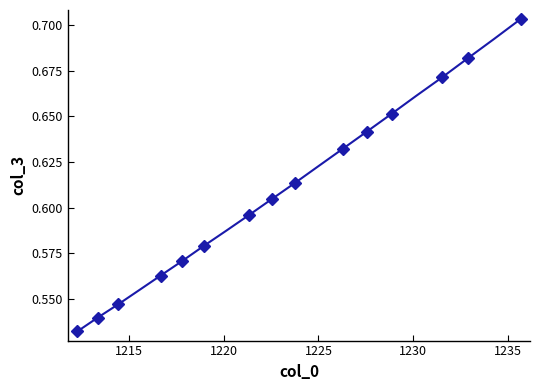

The value at 12 is 1.0. True or false?

False